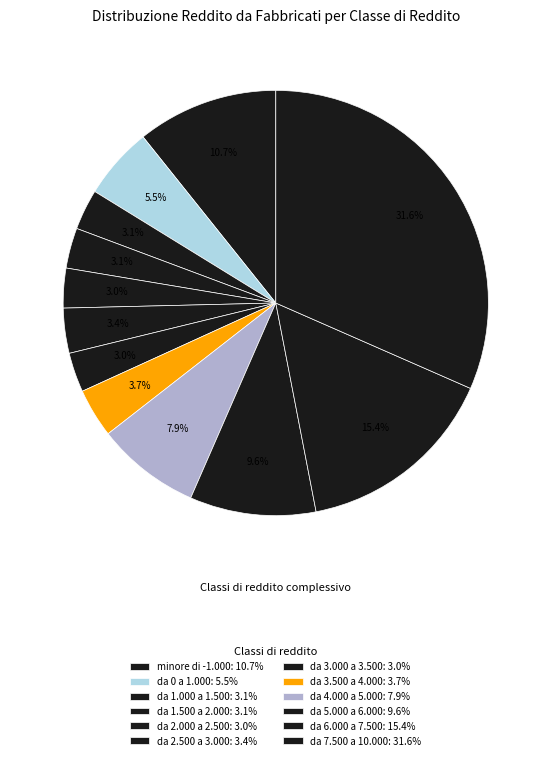

Between da 1.000 a 1.500 and da 4.000 a 5.000, which is larger?

da 4.000 a 5.000